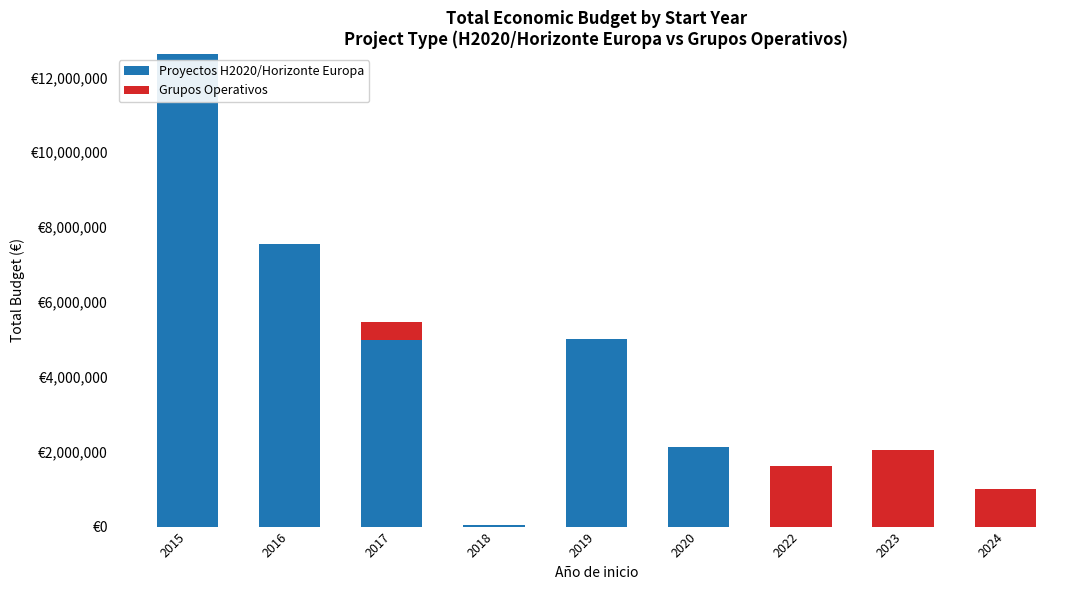

What is the average value of the Proyectos H2020/Horizonte Europa series?

3594182